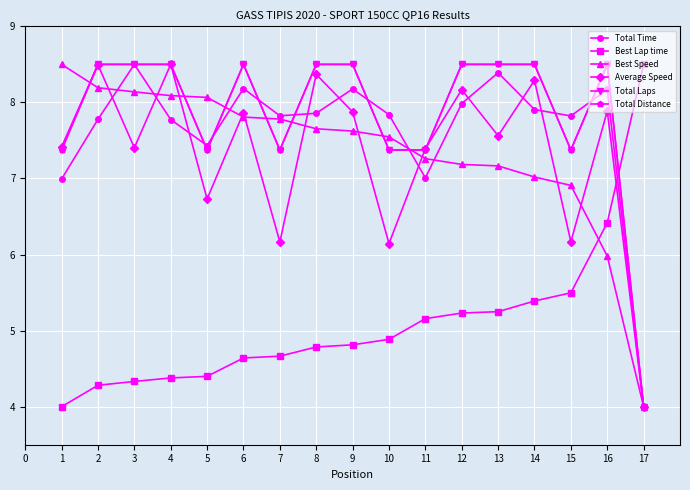

At which category does Total Laps reach its first local valley?

5